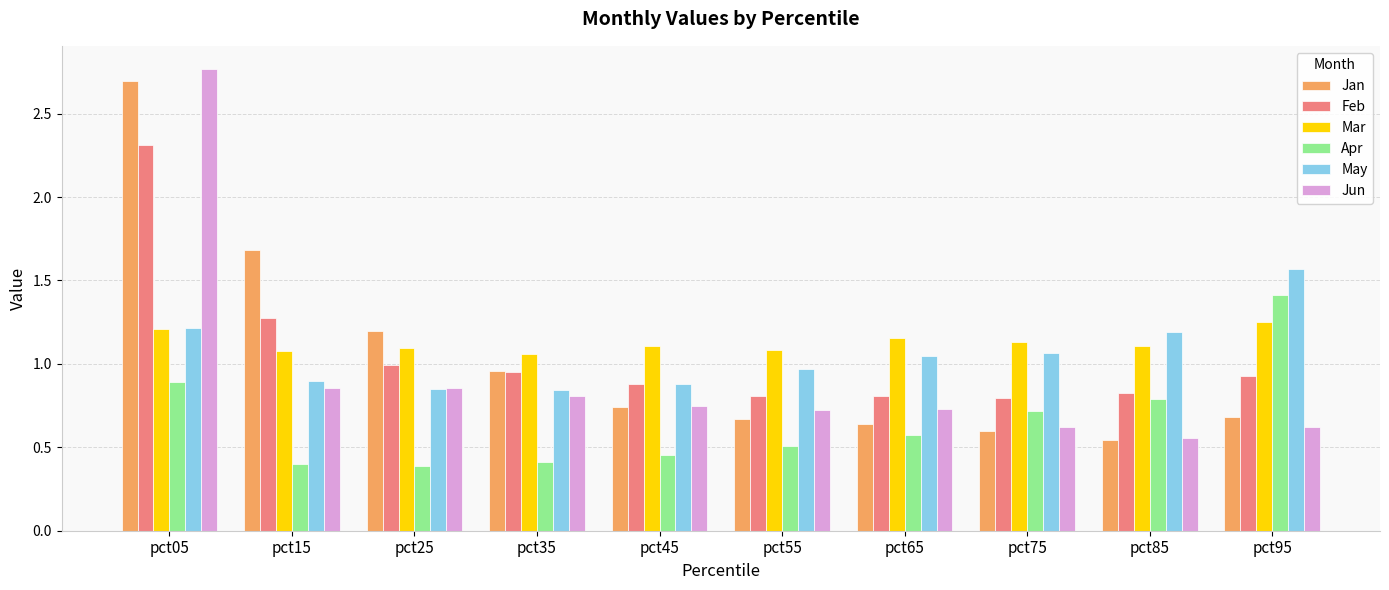

Which series has the largest total across all categories?

Mar